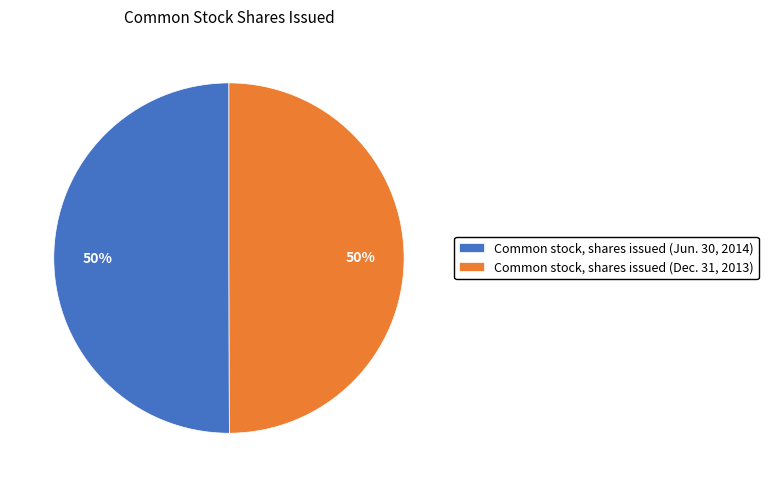

To the nearest percent, what portion does Common stock, shares issued (Dec. 31, 2013) represent?

50%